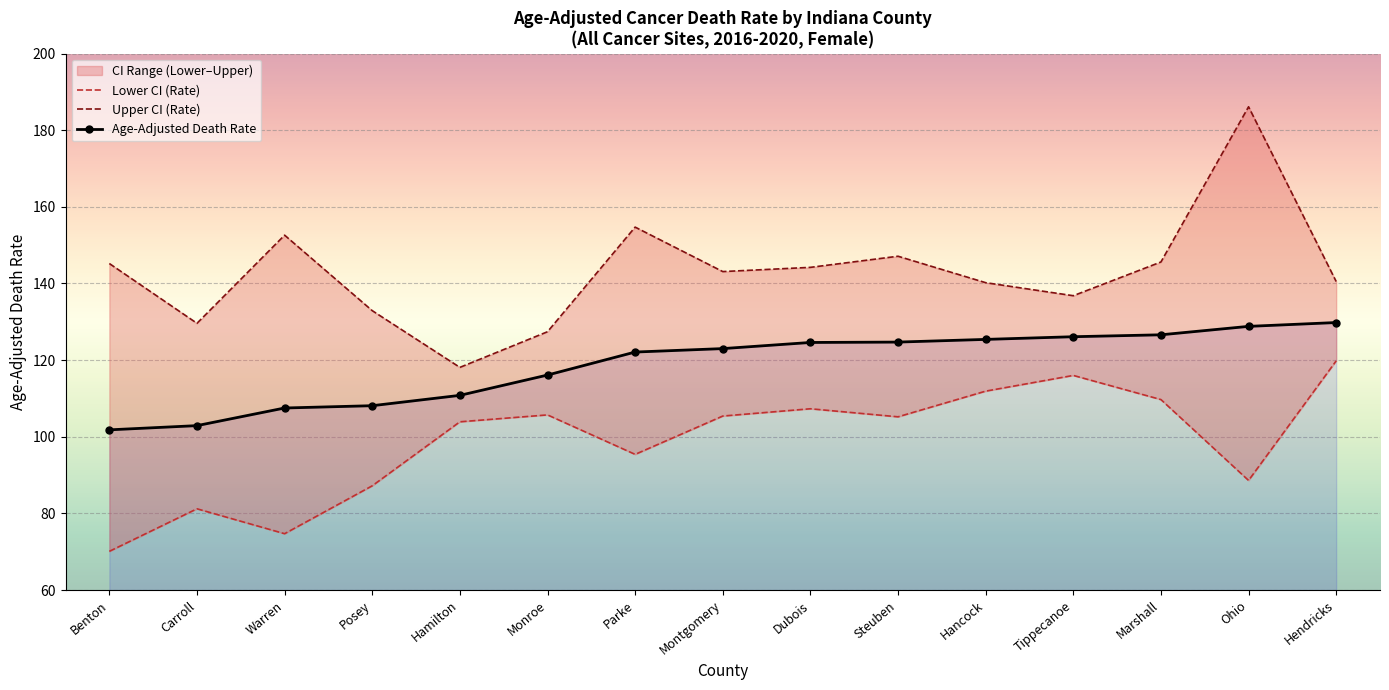

True or false: Lower CI (Rate) and Age-Adjusted Death Rate intersect in this chart.

False